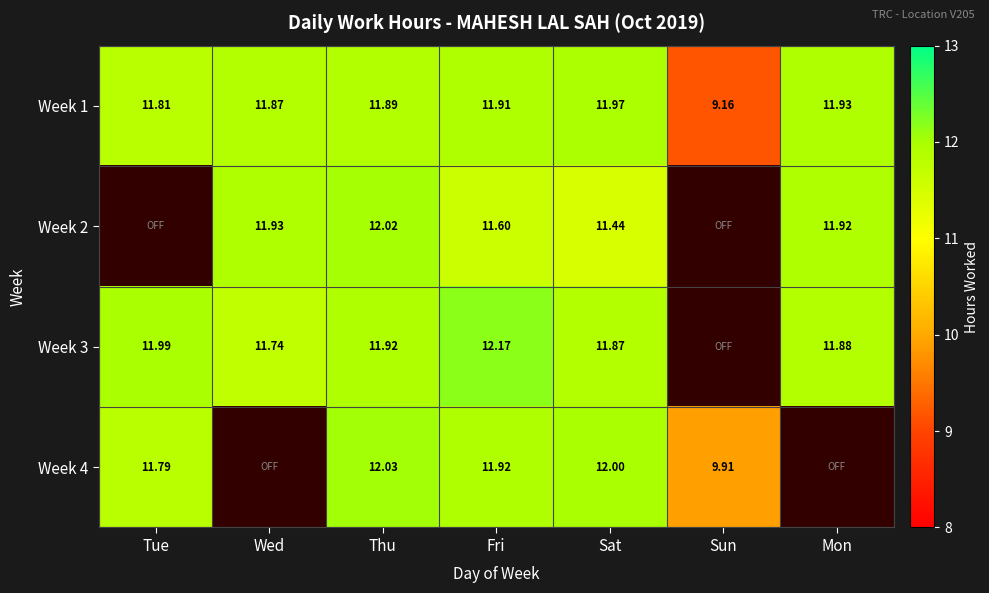

Which category has the highest value in the Week 1 series?

Sat